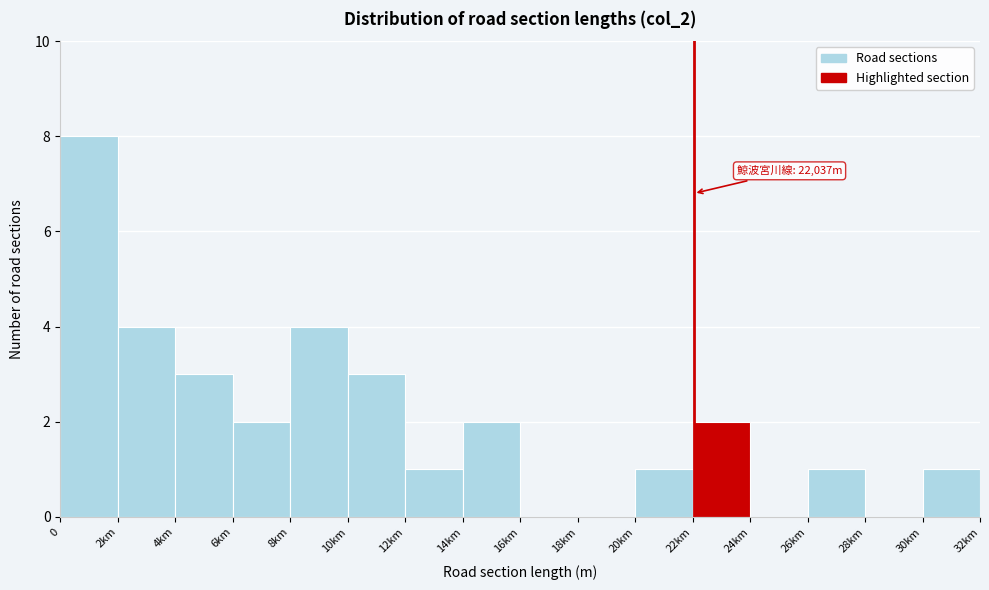

Reading left to right, what are all the values shown in this chart?

0=8	2km=4	4km=3	6km=2	8km=4	10km=3	12km=1	14km=2	16km=0	18km=0	20km=1	22km=2	24km=0	26km=1	28km=0	30km=1